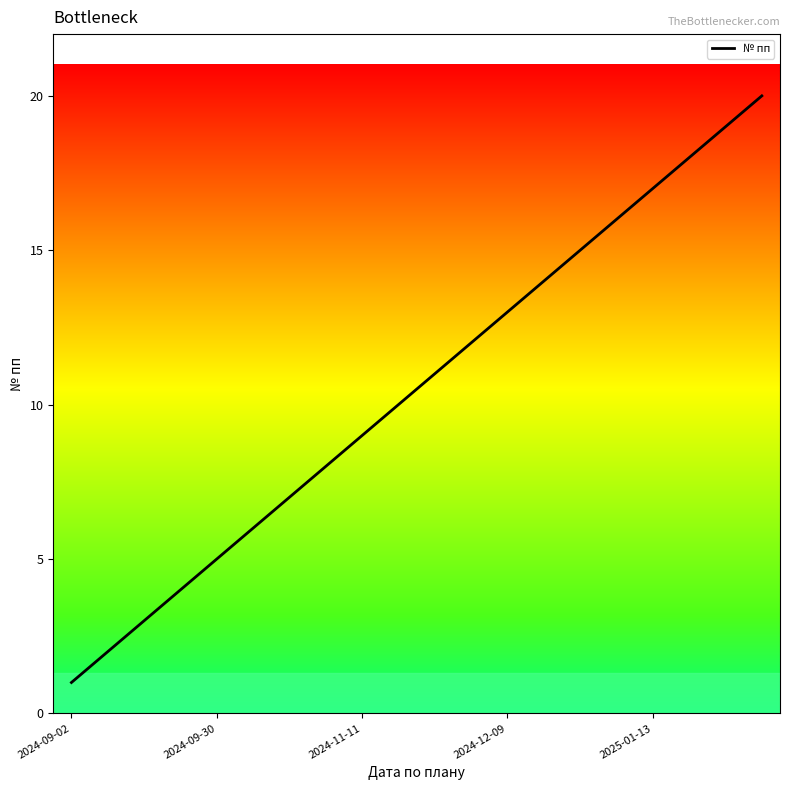

What is the greatest value displayed?

20